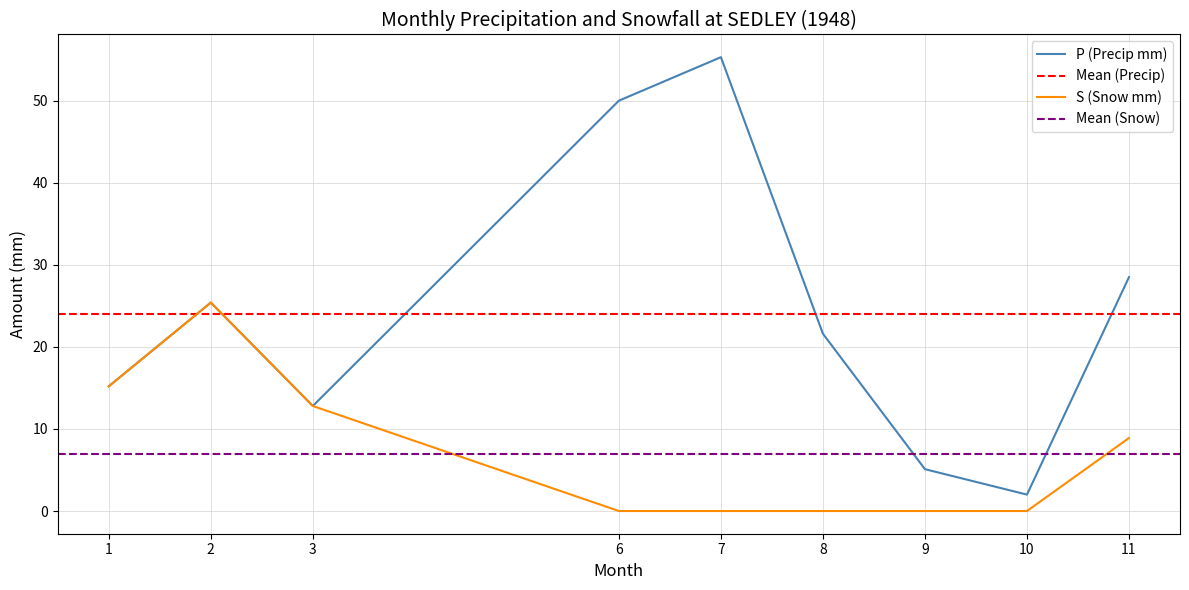

Is it true that S (Snow mm) equals 0.0 at 9?

True